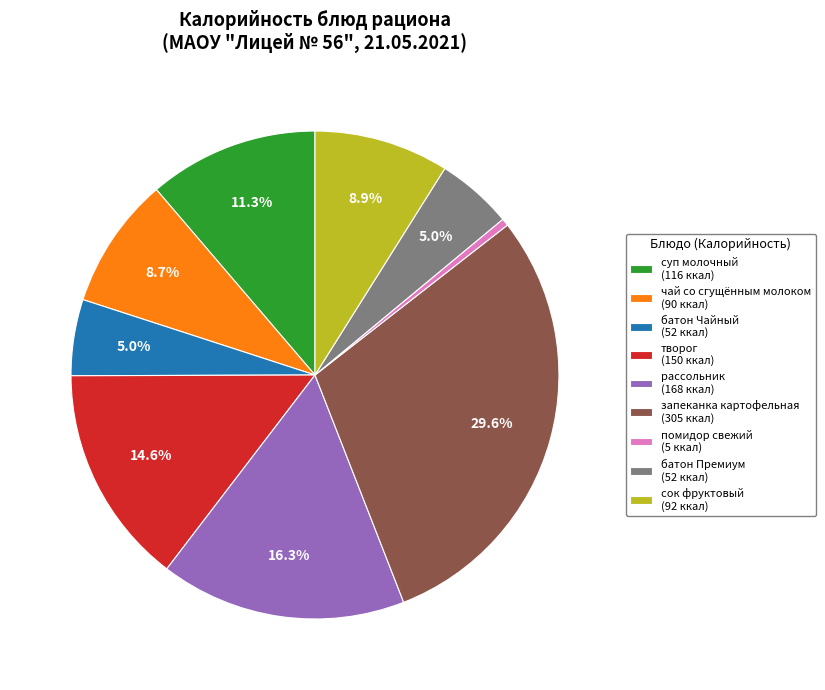

How many slices are in this pie chart?

9